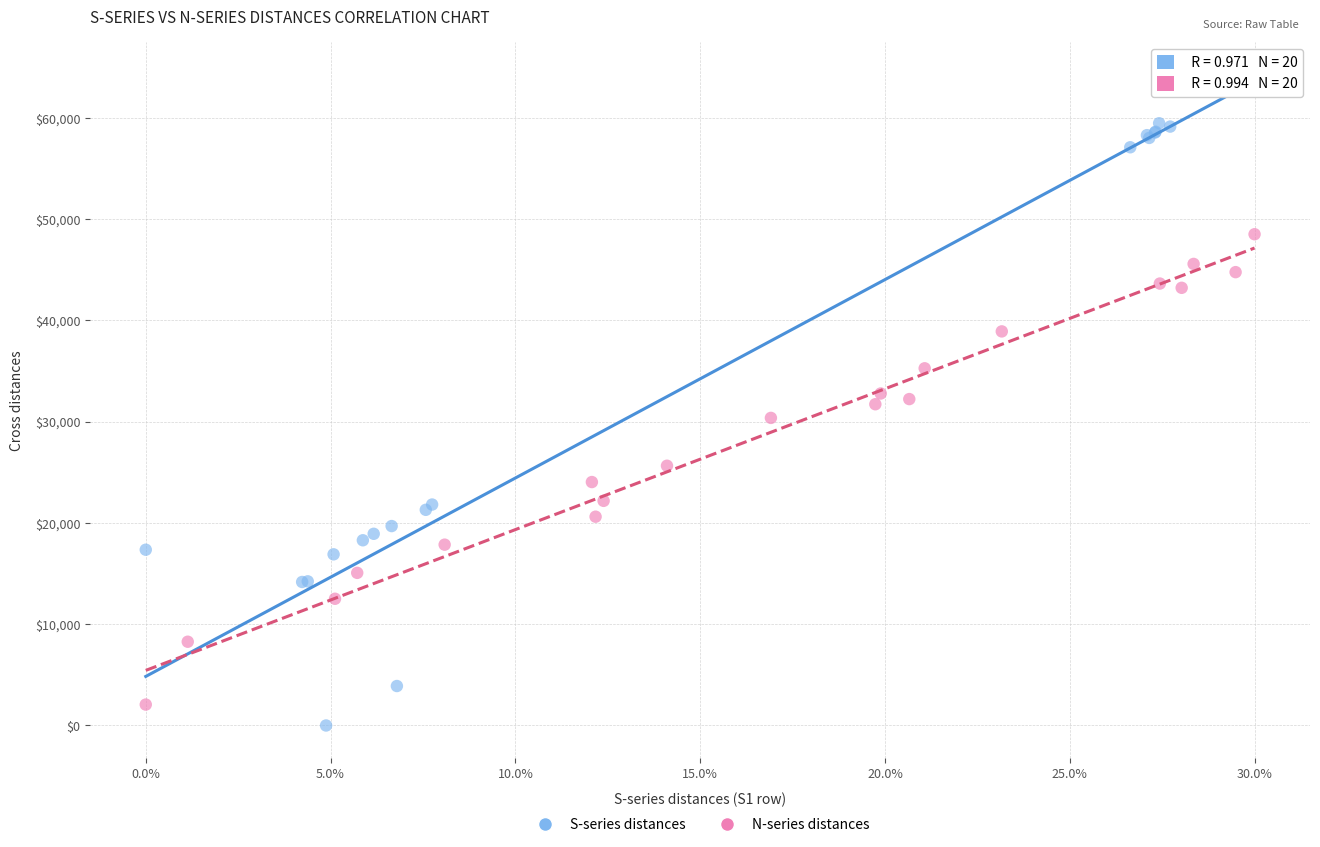

Which series reaches the minimum Y coordinate?

S-series distances